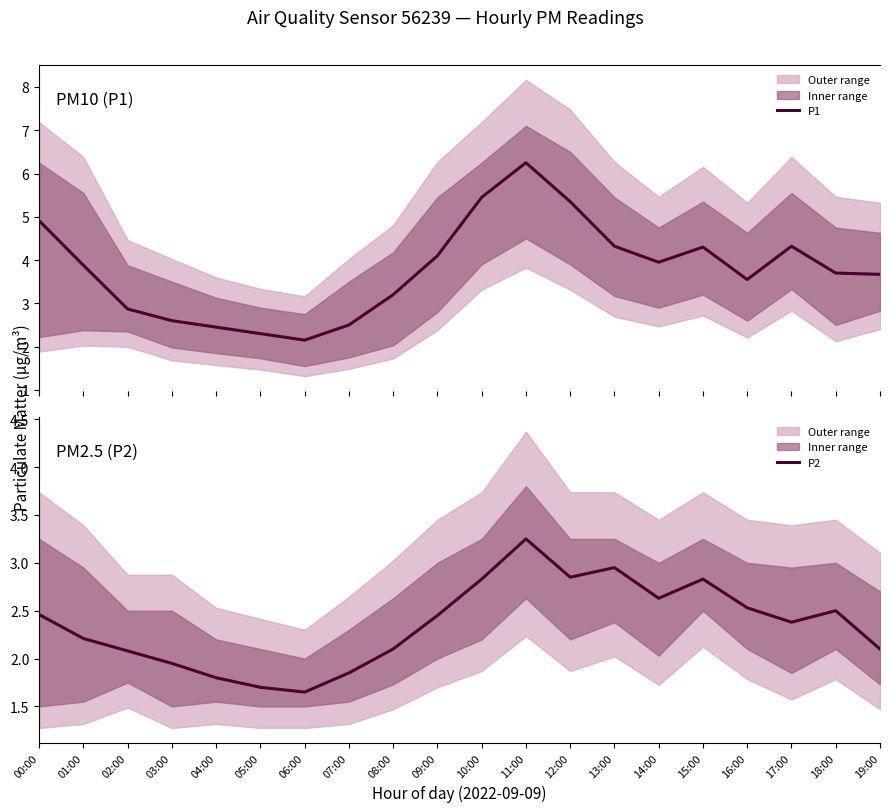

How many lines are shown in the chart?

2